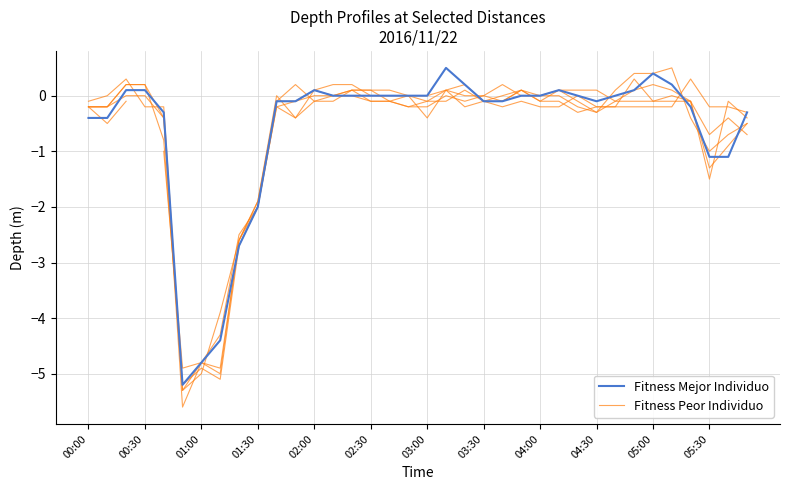

What is the average value of the Fitness Mejor Individuo series?

-0.6